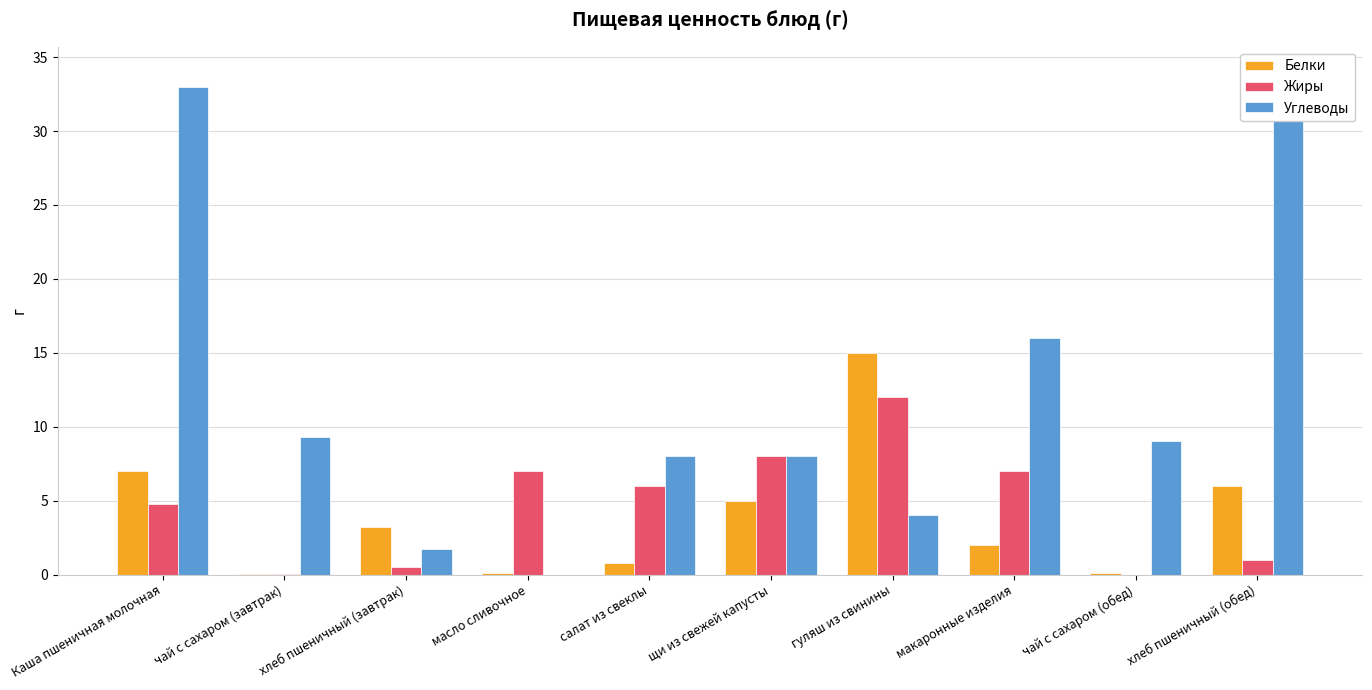

Which series has the largest total across all categories?

Углеводы